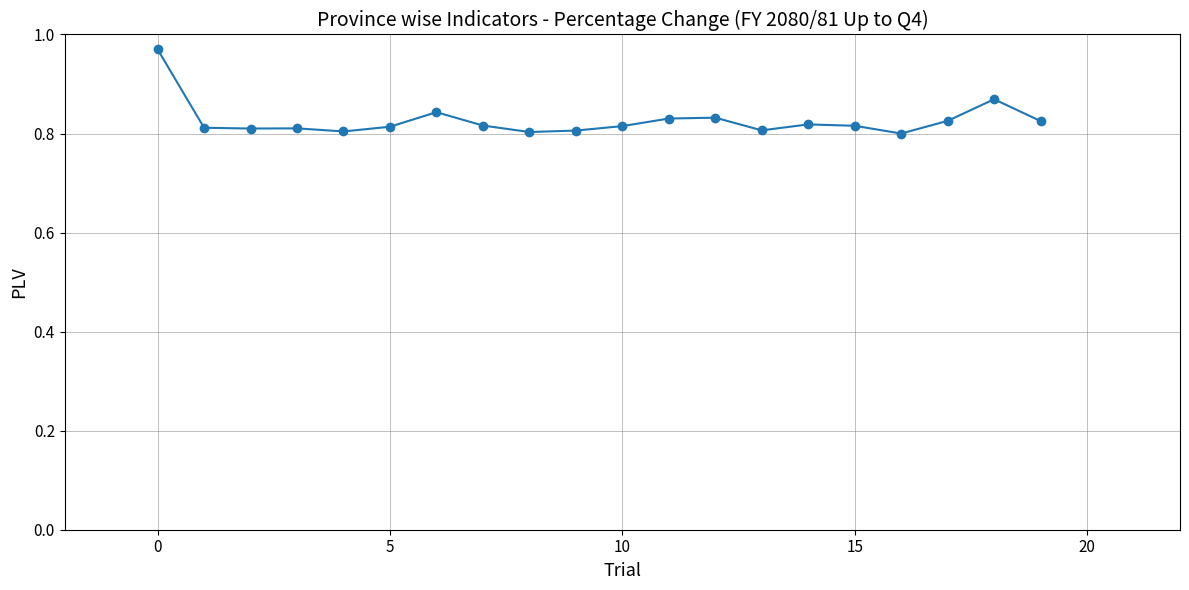

True or false: there are more than 0 points higher than both neighbors.

True